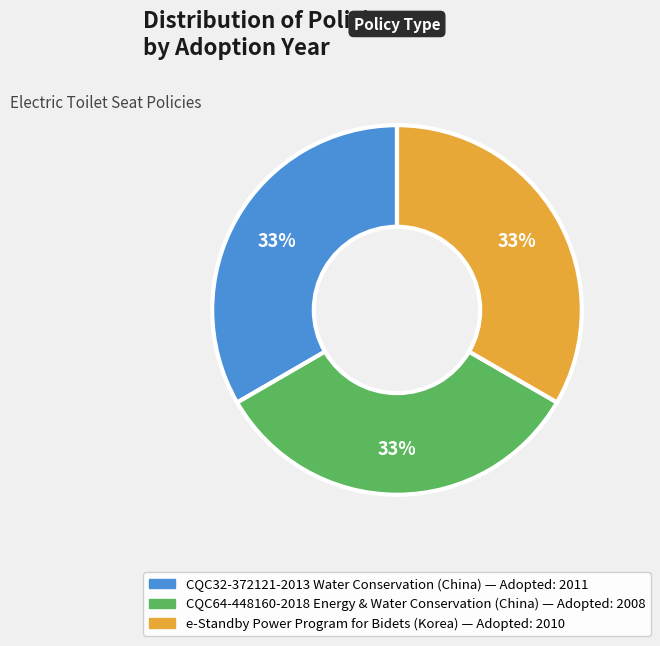

Approximately how many times larger is the value at e-Standby Power Program for Bidets (Korea) compared to CQC64-448160-2018 Energy & Water Conservation (China)?

1.0